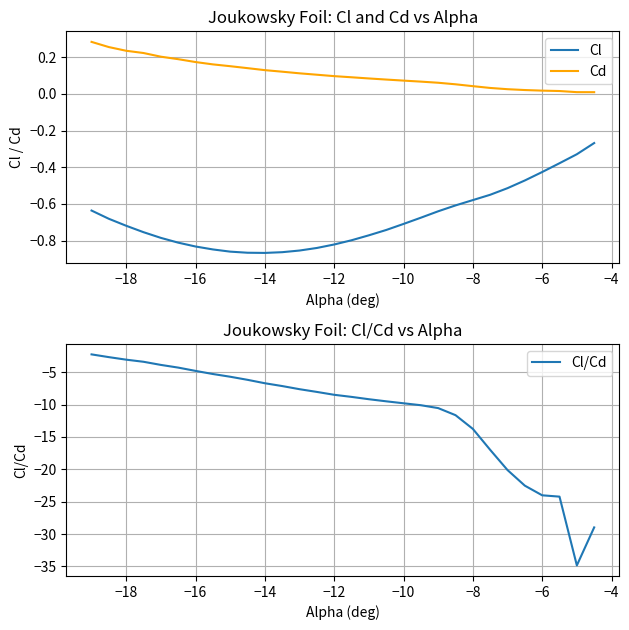

The value of Cl at −8 is -1.5. True or false?

False